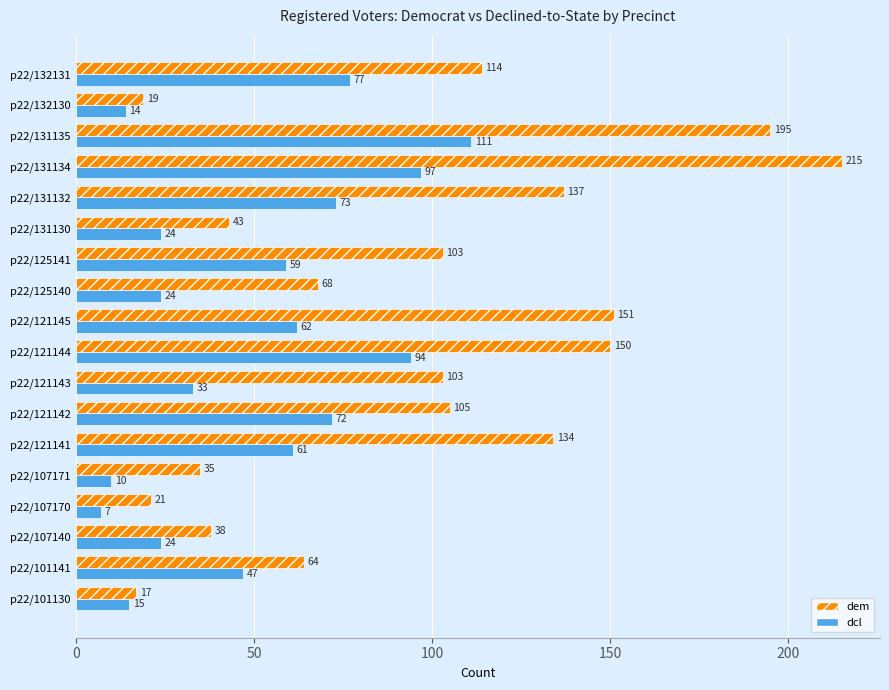

At which category does the chart reach its minimum across all series?

p22/107170